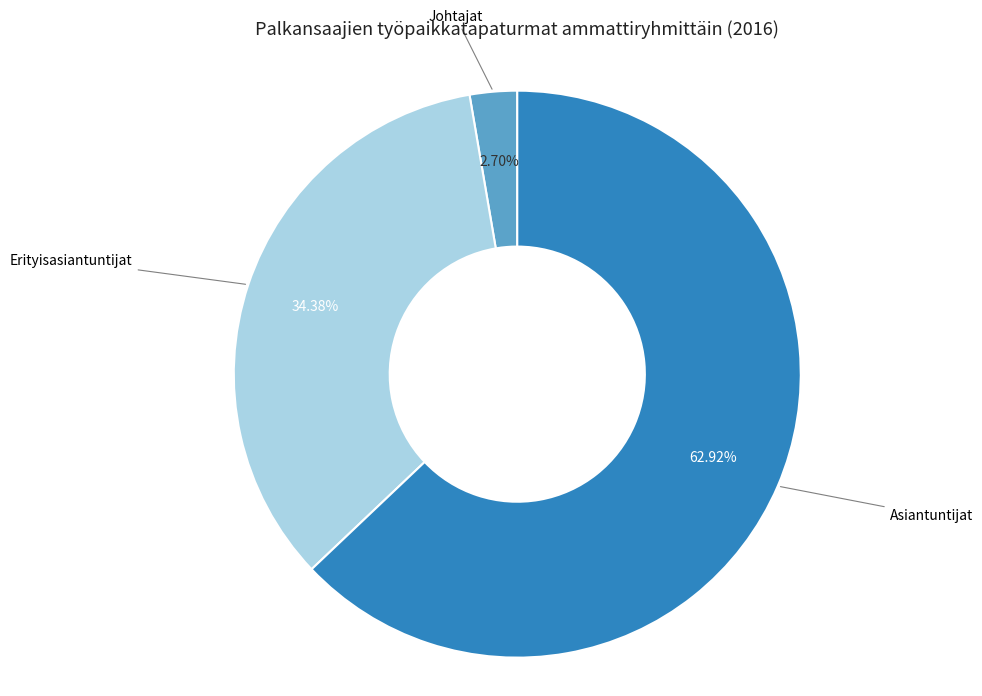

Is there a majority slice in this chart?

Yes